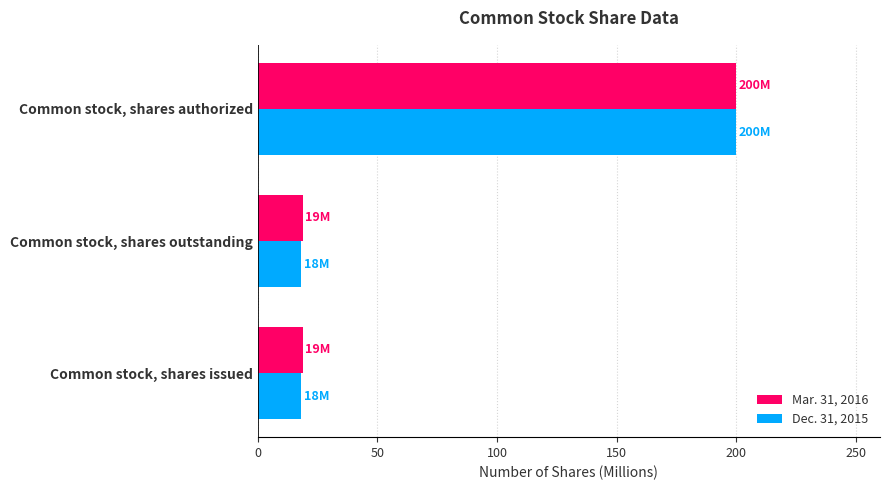

The Mar. 31, 2016 series shows 18.9 at Common stock, shares issued. True or false?

True